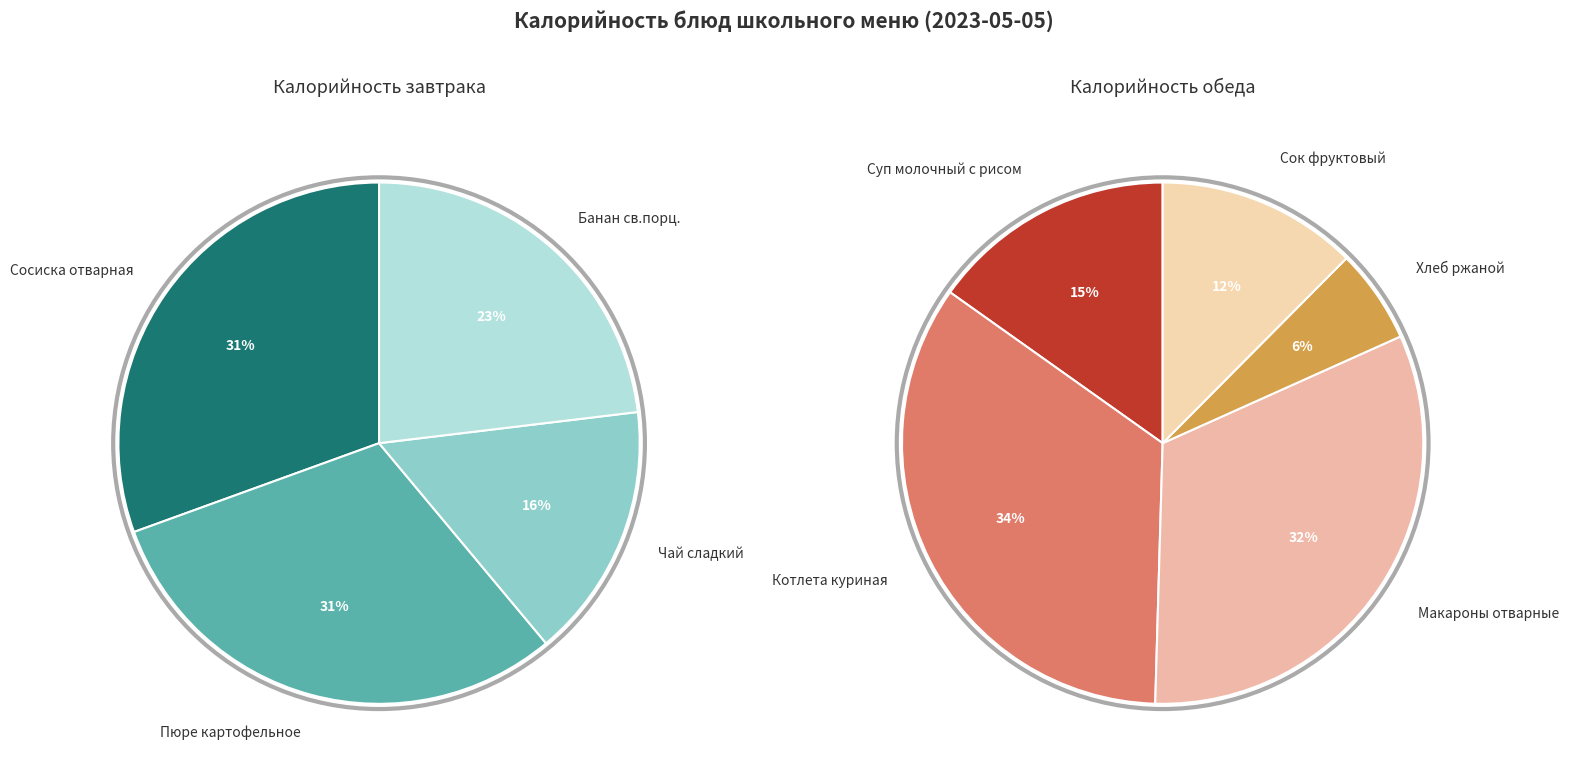

How many slices are in this pie chart?

9